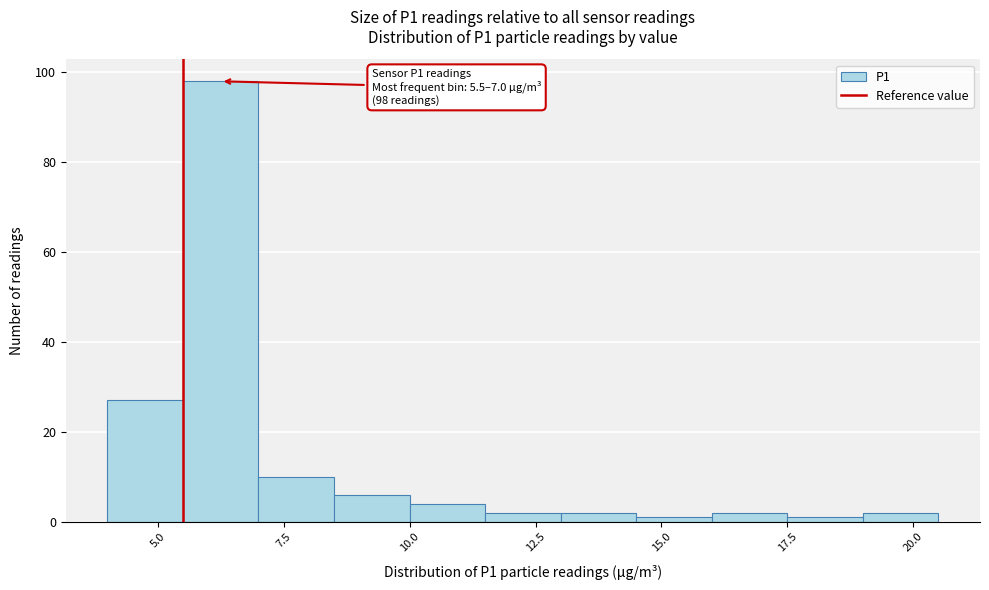

Read against the x-axis, roughly where is the centre of the tallest bar?

6.5